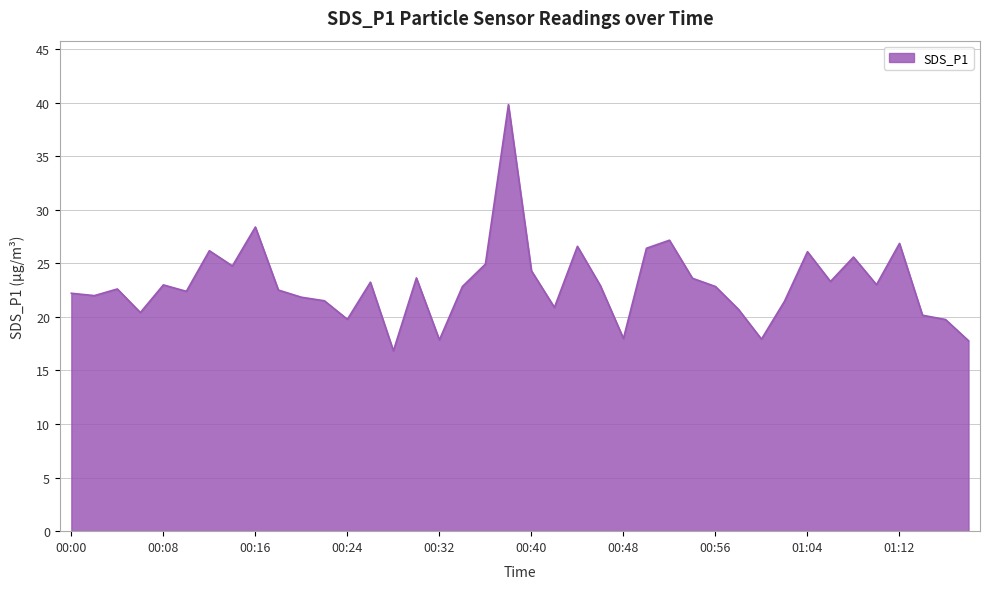

What is the minimum value shown in the chart?

16.8